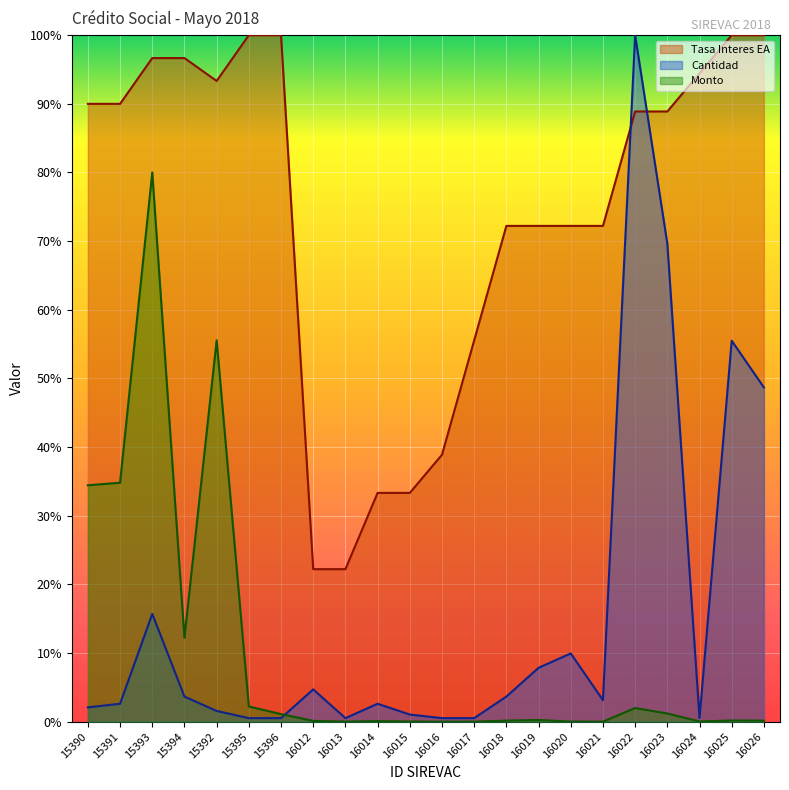

Reading right to left, what are all the values shown in this chart?

Monto: 16026=0.2	16025=0.2	16024=0.0	16023=1.2	16022=2.0	16021=0.0	16020=0.0	16019=0.3	16018=0.2	16017=0.0	16016=0.0	16015=0.0	16014=0.1	16013=0.0	16012=0.1	15396=1.1	15395=2.2	15392=55.6	15394=12.2	15393=80.0	15391=34.8	15390=34.4
Cantidad: 16026=48.7	16025=55.5	16024=0.5	16023=69.6	16022=100.0	16021=3.1	16020=9.9	16019=7.9	16018=3.7	16017=0.5	16016=0.5	16015=1.0	16014=2.6	16013=0.5	16012=4.7	15396=0.5	15395=0.5	15392=1.6	15394=3.7	15393=15.7	15391=2.6	15390=2.1
Tasa Interes EA: 16026=100.0	16025=100.0	16024=94.4	16023=88.9	16022=88.9	16021=72.2	16020=72.2	16019=72.2	16018=72.2	16017=55.6	16016=38.9	16015=33.3	16014=33.3	16013=22.2	16012=22.2	15396=100.0	15395=100.0	15392=93.3	15394=96.7	15393=96.7	15391=90.0	15390=90.0